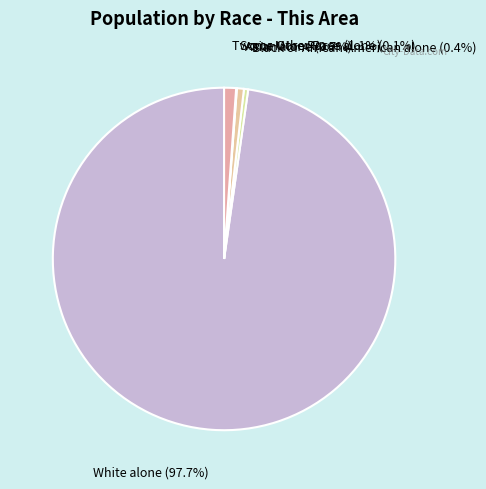

Which slice represents more than half of the pie?

White alone